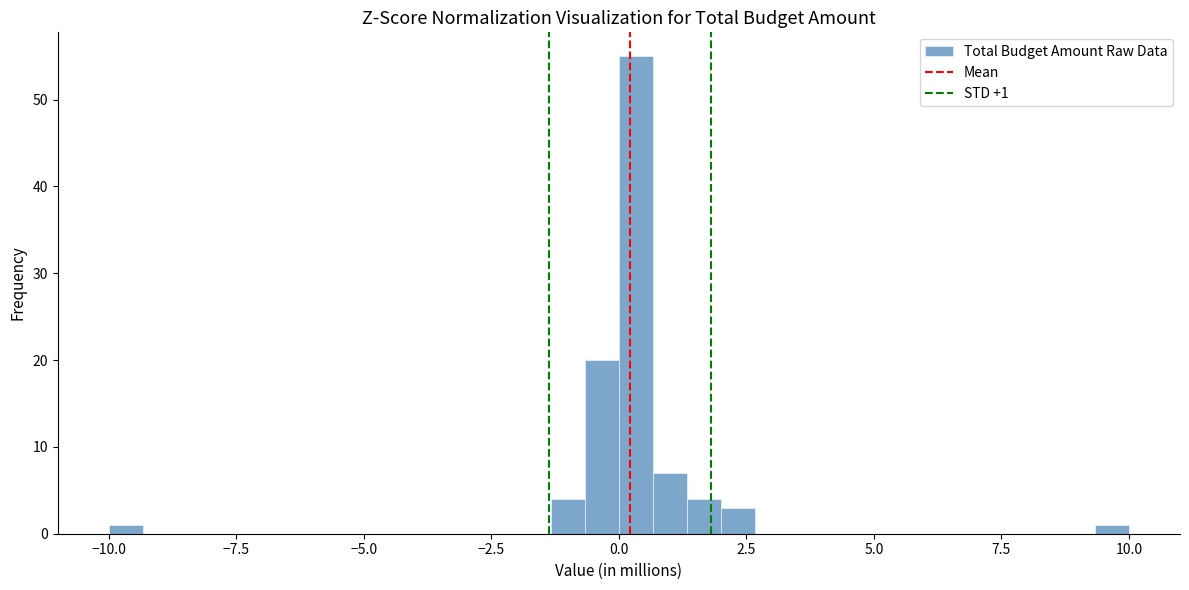

Around what value on the x-axis is the tallest bar? Give the approximate position of its centre, as read against the axis.

0.5